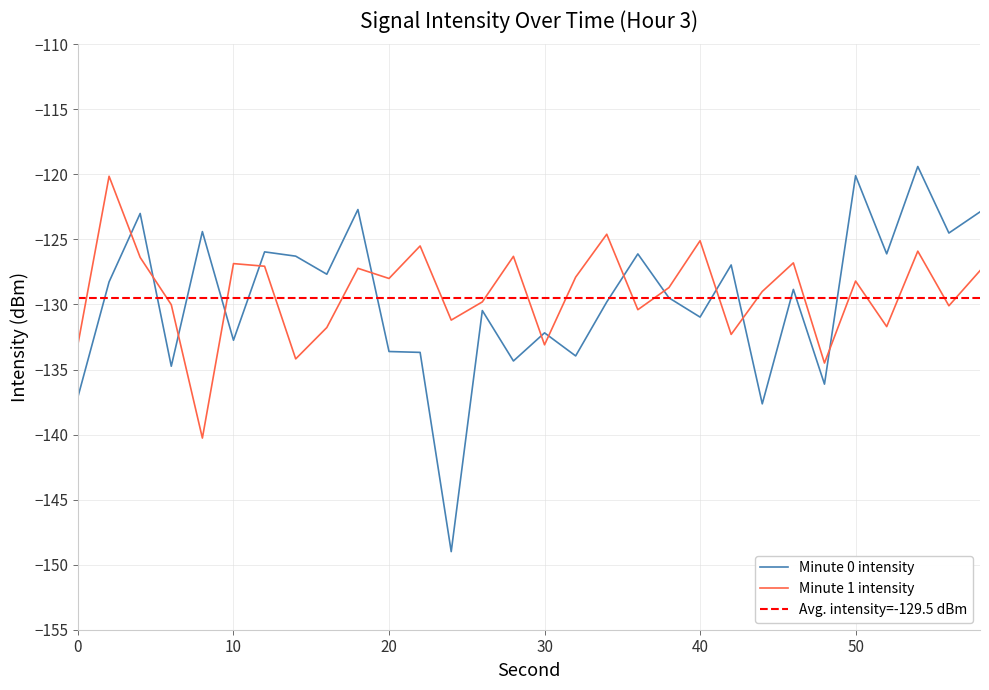

Is it true that Minute 1 intensity equals -33.9 at 54?

False